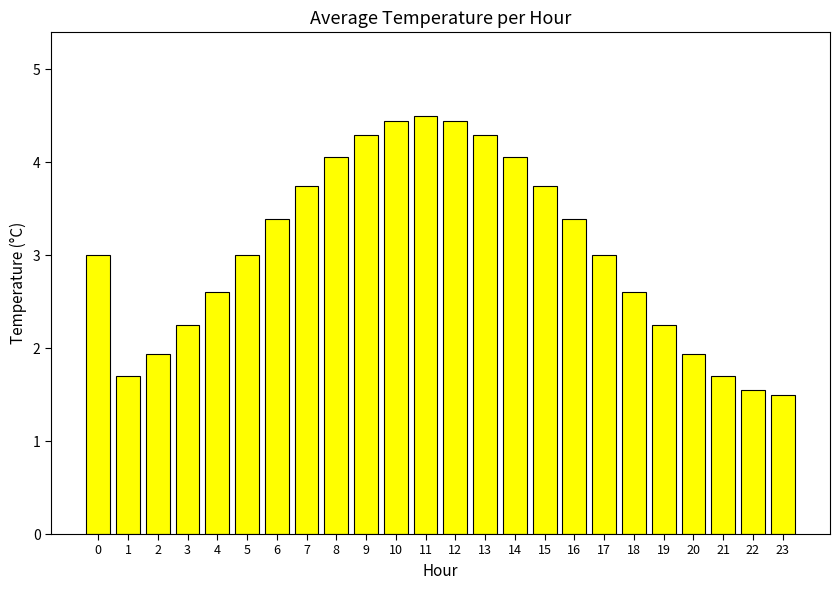

What is the smallest value displayed?

1.5